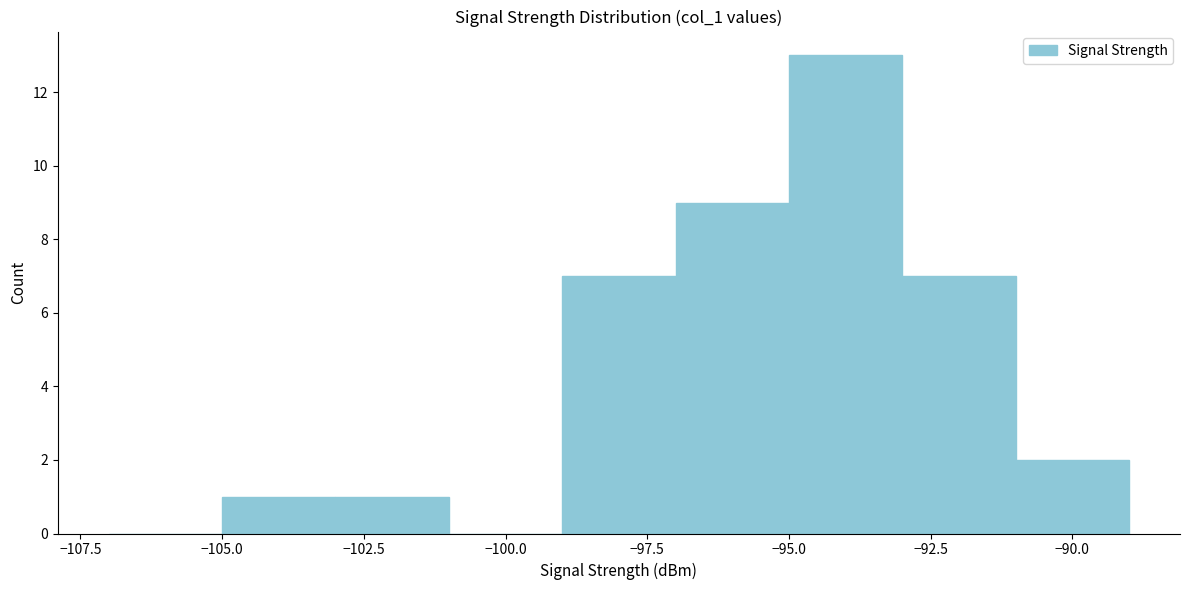

Reading left to right, list every bar in this chart as the range it spans on the x-axis followed by its height. The values are not printed on the chart, so give them approximately, as read against the axis.

-107 to -105: 0
-105 to -103: 1
-103 to -101: 1
-101 to -99: 0
-99 to -97: 7
-97 to -95: 9
-95 to -93: 13
-93 to -91: 7
-91 to -89: 2